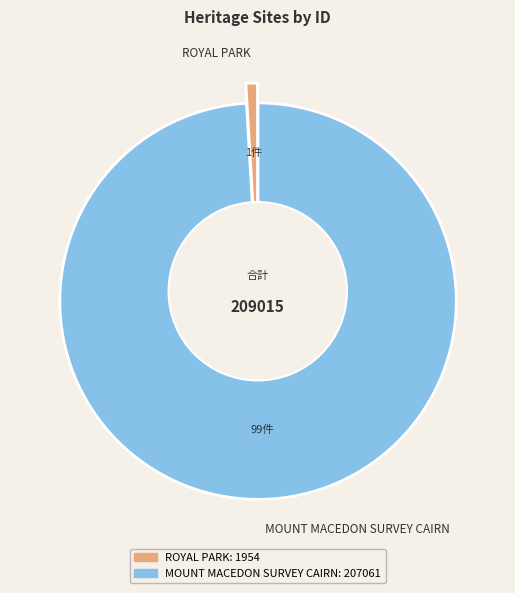

How many slices are in this pie chart?

2